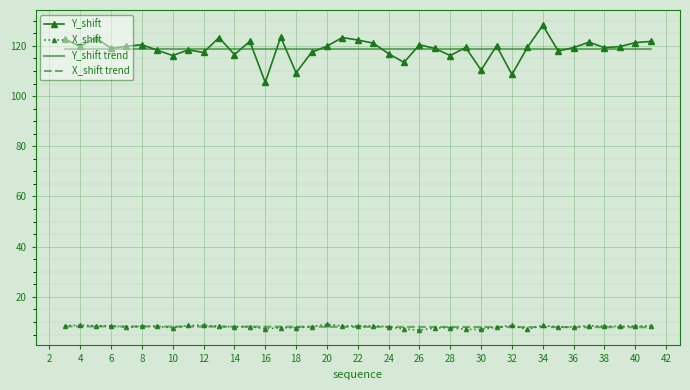

True or false: Y_shift trend and X_shift intersect in this chart.

False